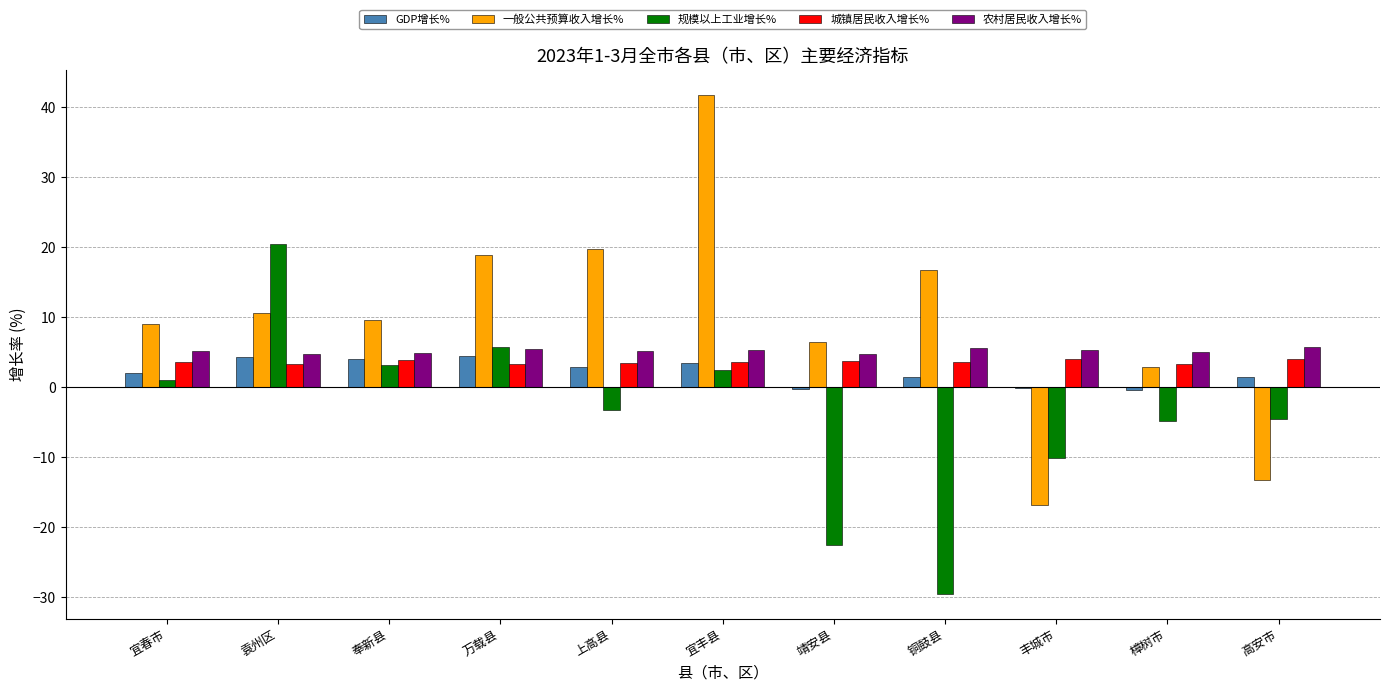

How many groups of bars are there?

11